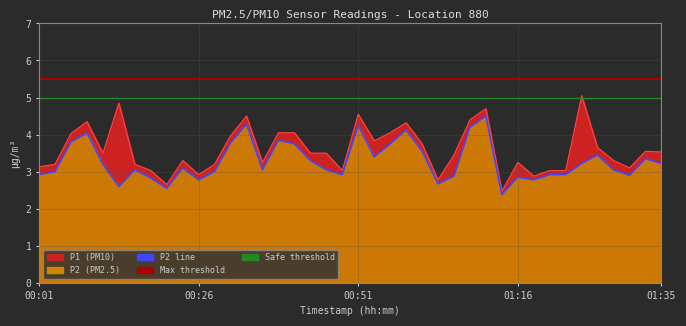

What is the value of the P1 point at the 1st from the left?

3.1